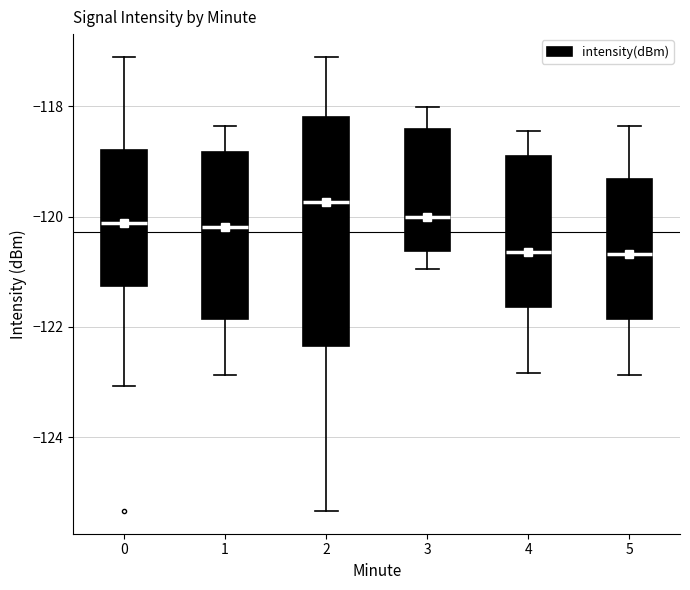

Reading left to right, transcribe this box plot: for each box, give where its median line is, the range the box spans, and where its two whiskers end, as read against the y-axis. The values are not printed on the chart, so give them approximately, as read against the axis.

0: median -120.2, box -121.2 to -118.8, whiskers -123.0 to -117.0
1: median -120.2, box -121.8 to -118.8, whiskers -122.8 to -118.4
2: median -119.8, box -122.4 to -118.2, whiskers -125.4 to -117.0
3: median -120.0, box -120.6 to -118.4, whiskers -121.0 to -118.0
4: median -120.6, box -121.6 to -119.0, whiskers -122.8 to -118.4
5: median -120.6, box -121.8 to -119.4, whiskers -122.8 to -118.4